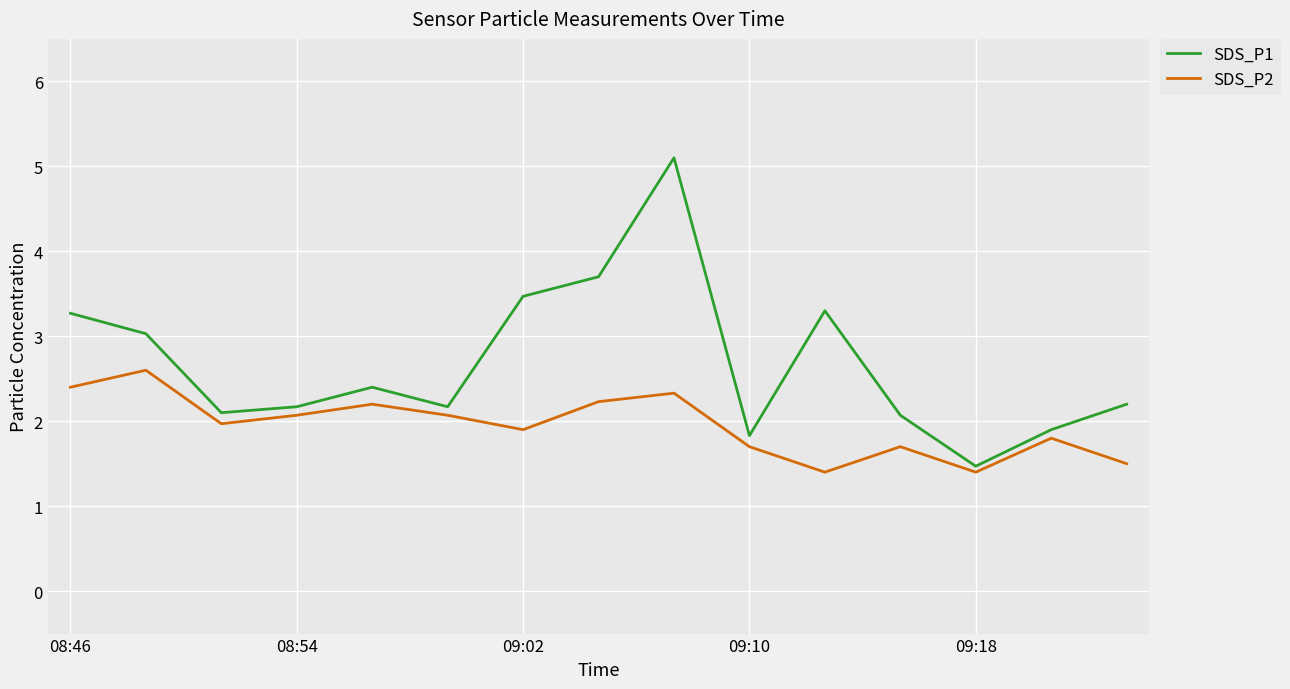

Which series has the largest total across all categories?

SDS_P1